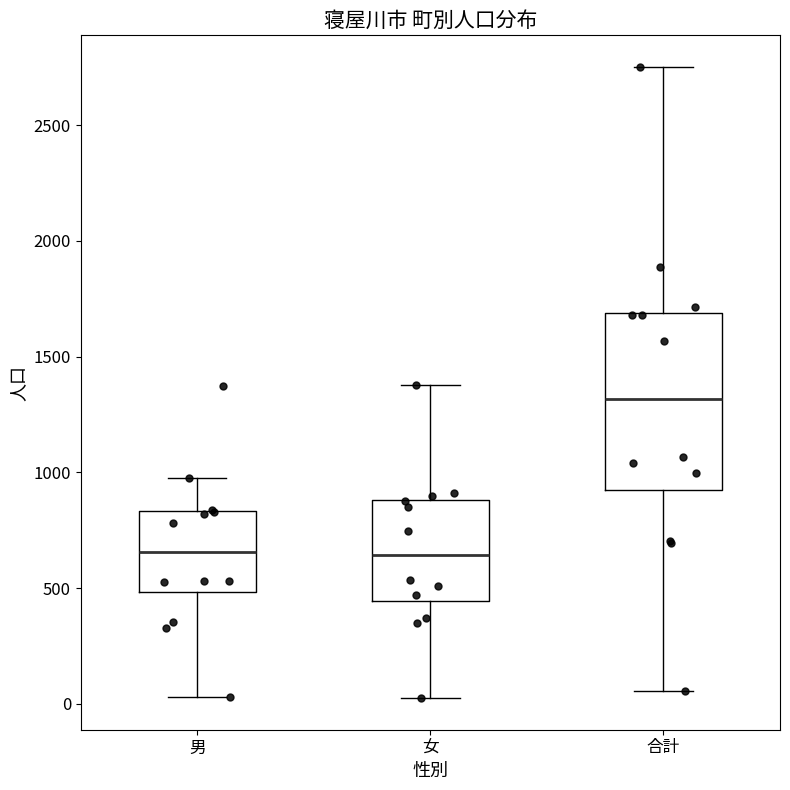

Reading left to right, read every box against the y-axis: the position of its median line, the range the box covers, and the ends of its whiskers. The values are not printed on the chart, so give them approximately, as read against the axis.

男: median 650, box 500 to 850, whiskers 50 to 1000
女: median 650, box 450 to 900, whiskers 50 to 1400
合計: median 1300, box 900 to 1700, whiskers 50 to 2750